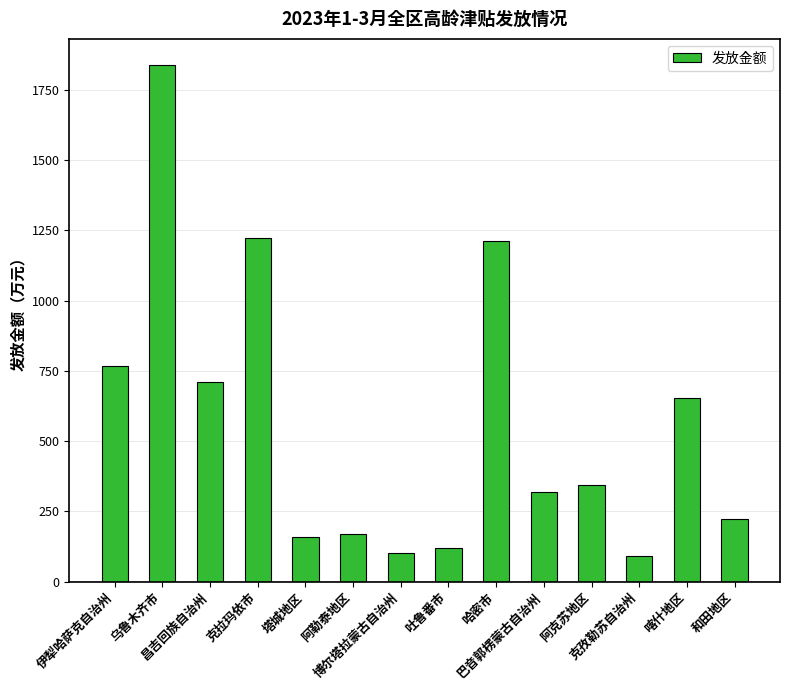

What is the difference between the second highest and second lowest values?

1120.5